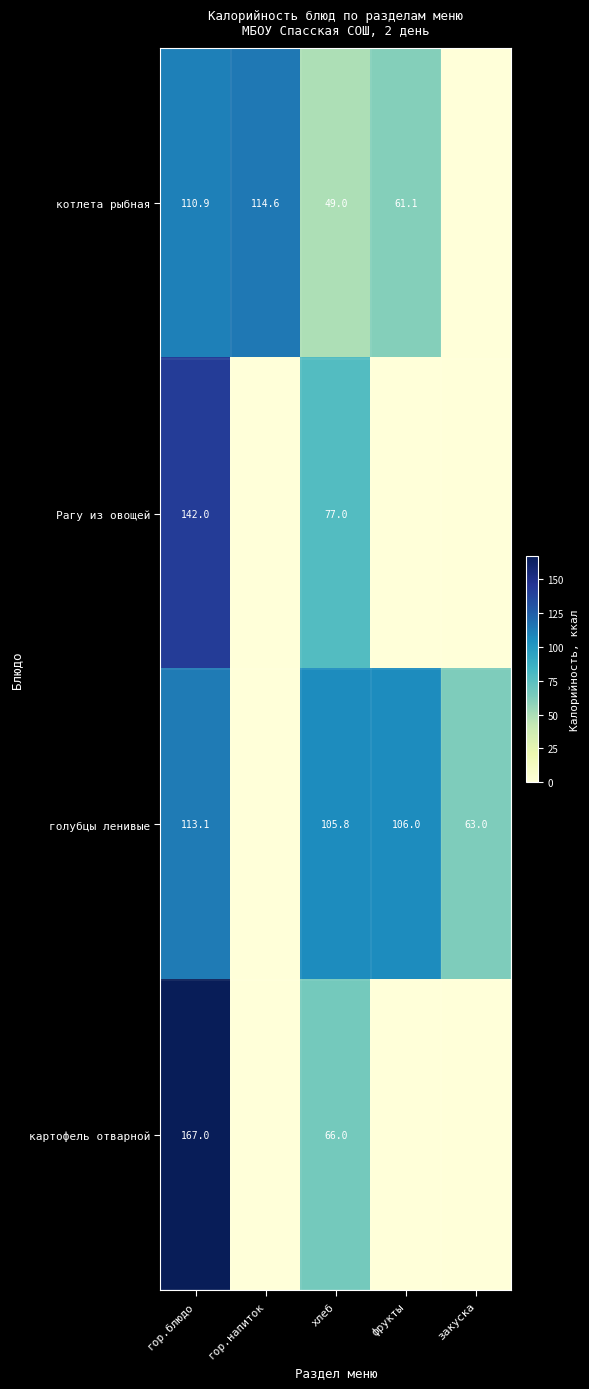

Which series changed the most between гор.блюдо and хлеб?

картофель отварной